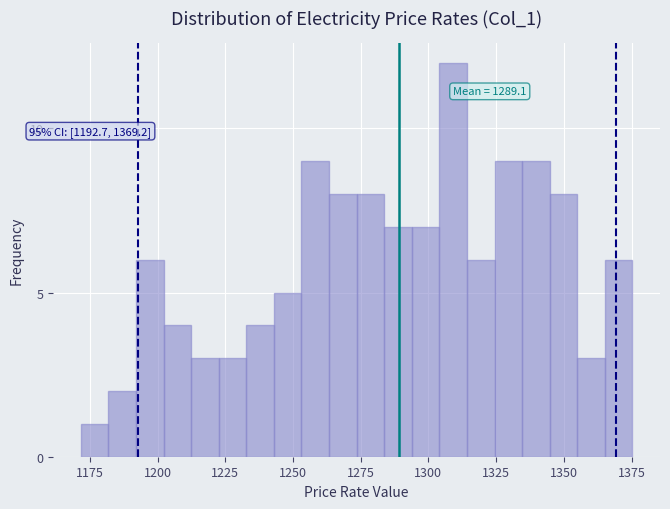

Around what value on the x-axis is the tallest bar? Give the approximate position of its centre, as read against the axis.

1310